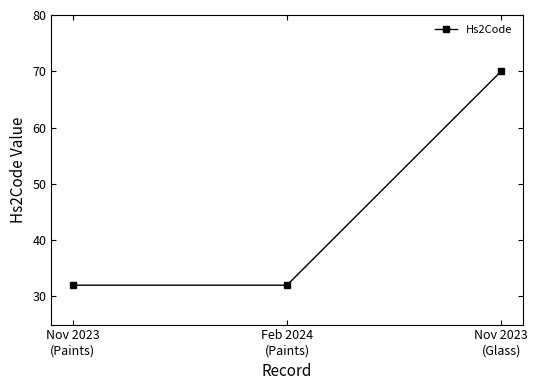

Is it true that the value at Nov 2023
(Paints) is 20?

False